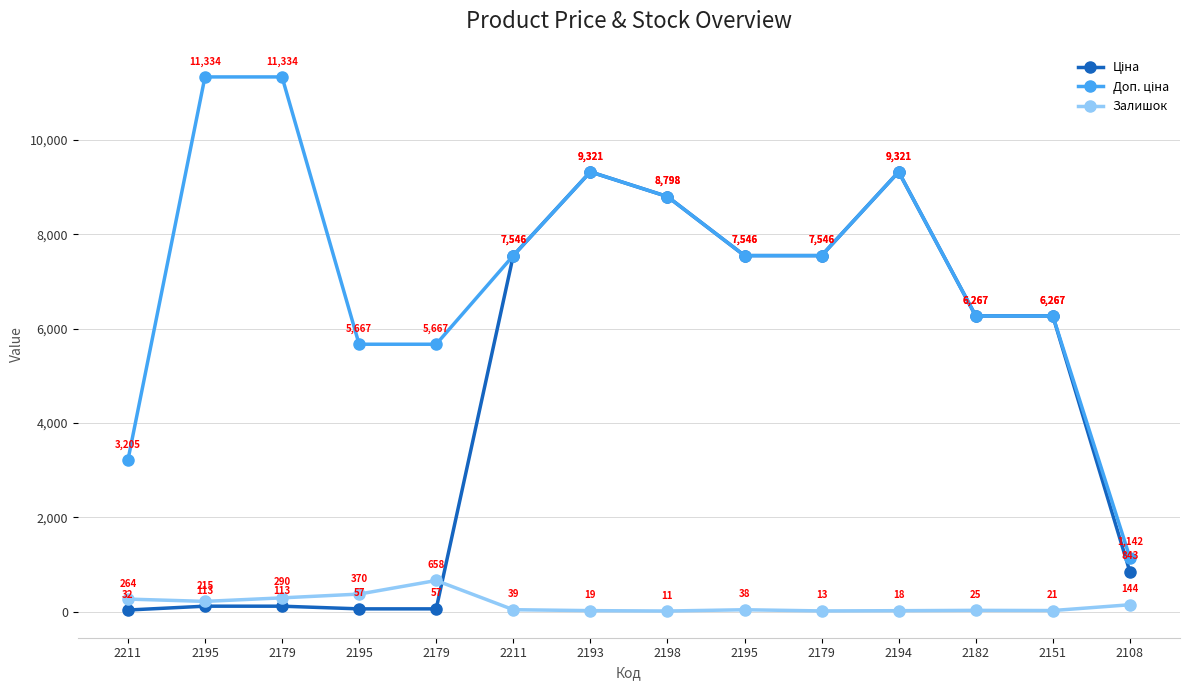

The value of Доп. ціна at 2193 is 9321.4. True or false?

True